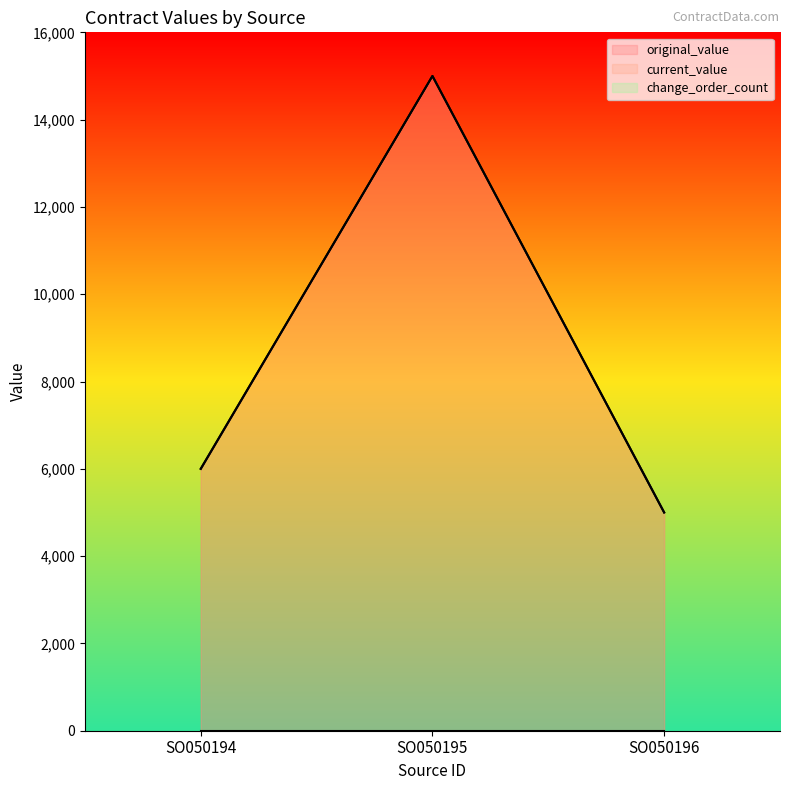

True or false: current_value has a value of 15000 at SO050195.

True